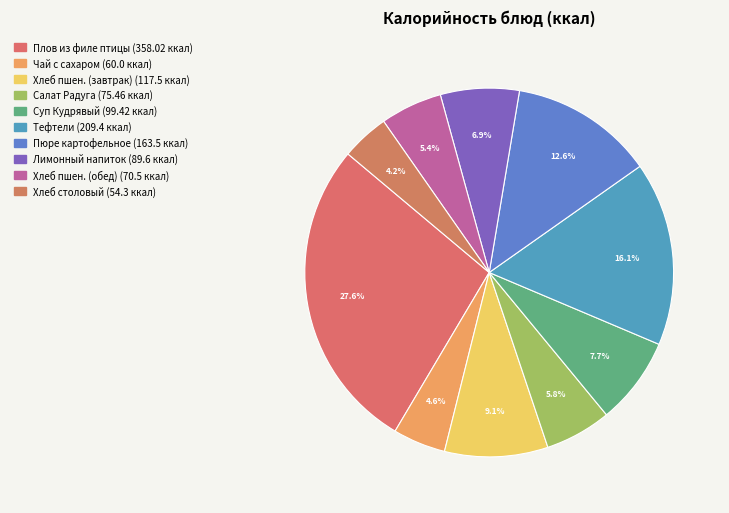

How many slices are in this pie chart?

10